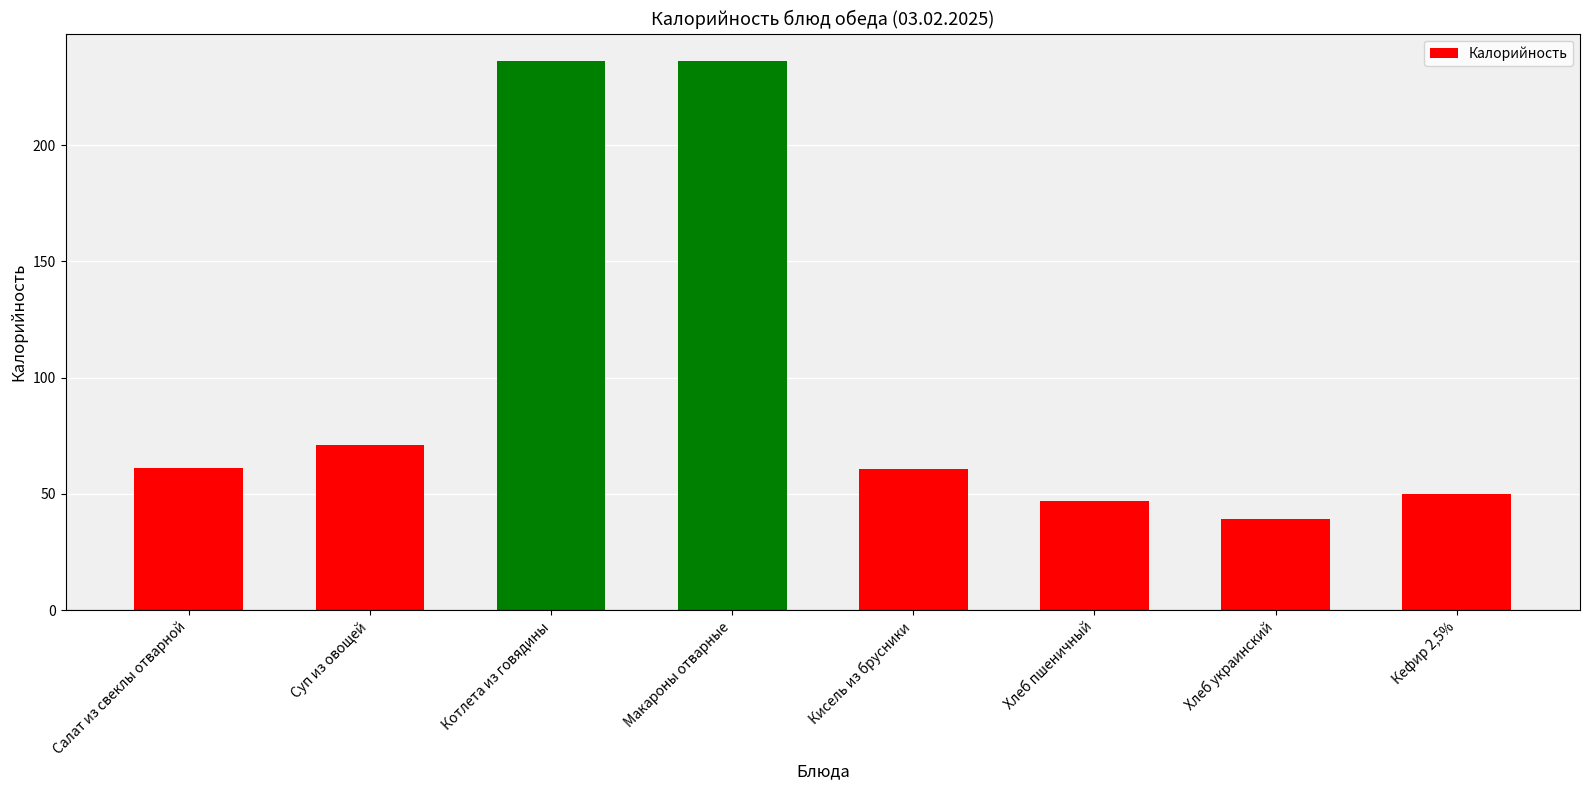

Which has a higher value, Суп из овощей or Кефир 2,5%?

Суп из овощей